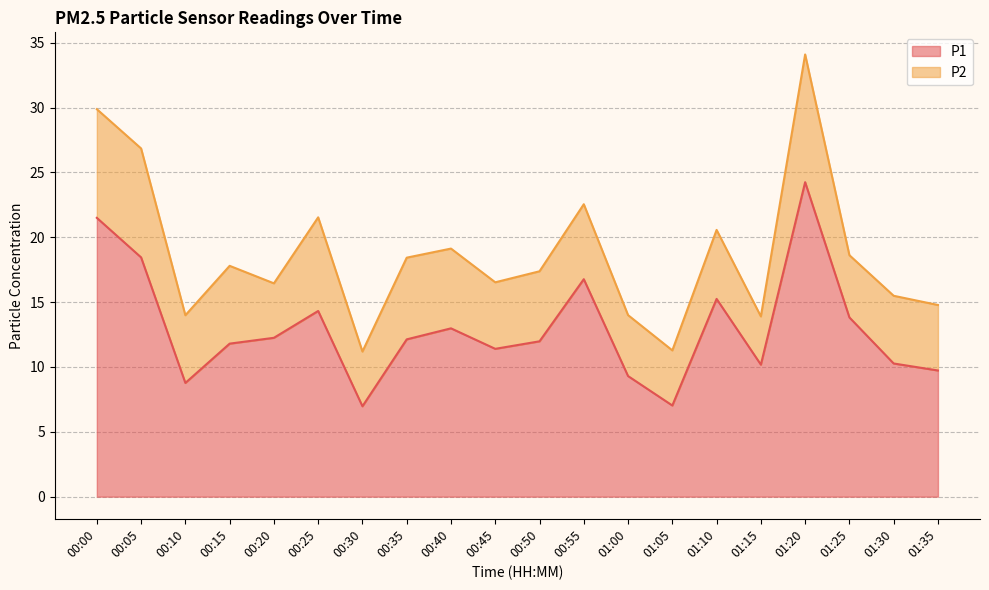

True or false: there are more than 0 points higher than both neighbors.

True